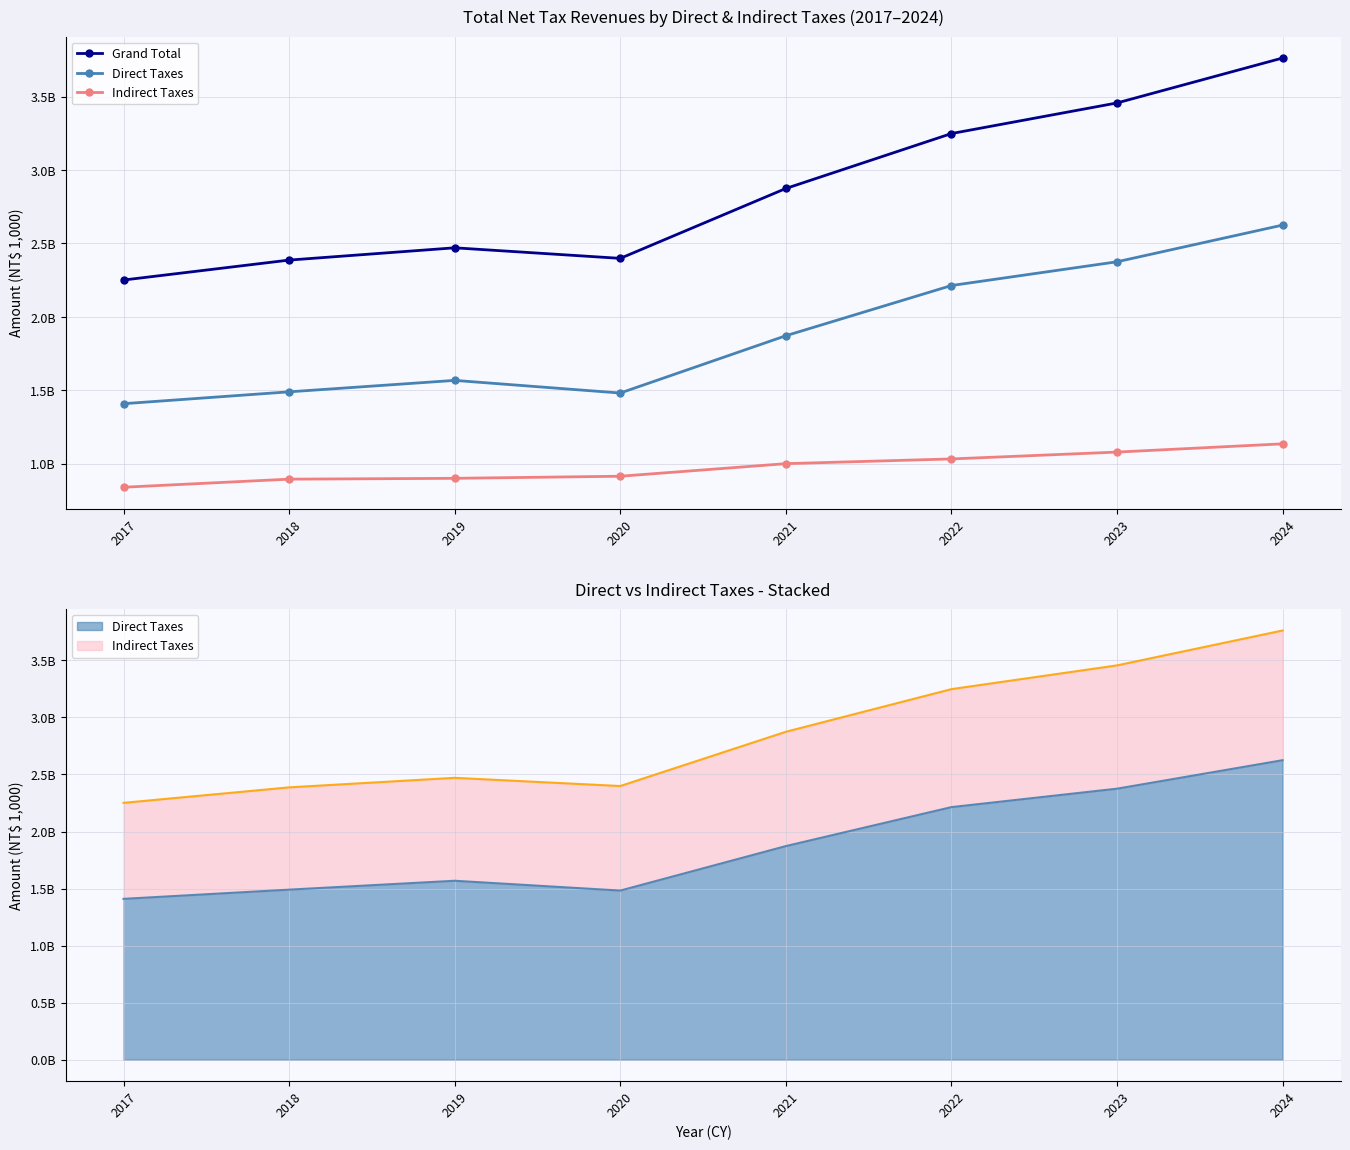

List the labels in order of Grand Total value, largest first.

2024, 2023, 2022, 2021, 2019, 2020, 2018, 2017